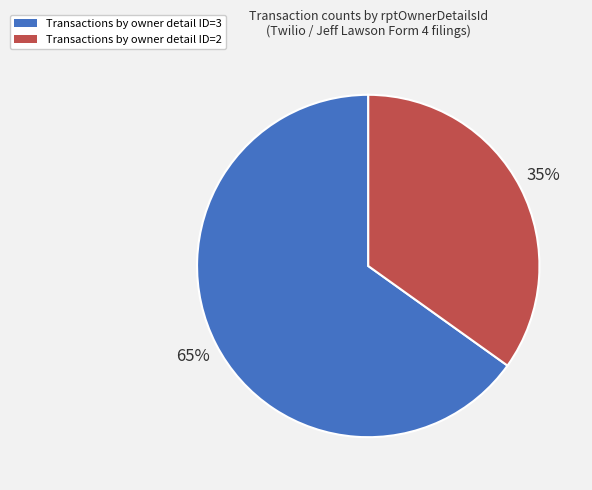

To the nearest percent, what percentage of the pie is Transactions by owner detail ID=2?

35%